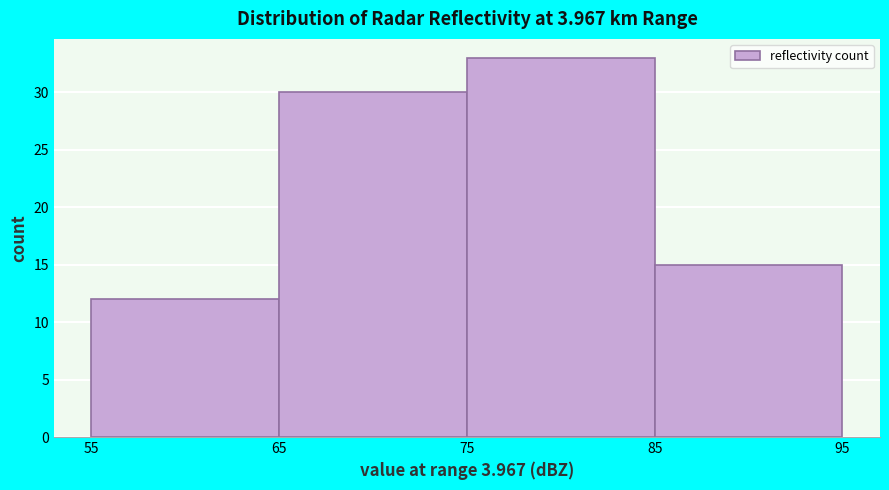

Reading left to right, transcribe this chart: for each bar, give the range it covers on the x-axis and its height. The values are not printed on the chart, so give them approximately, as read against the axis.

55 to 65: 12
65 to 75: 30
75 to 85: 33
85 to 95: 15